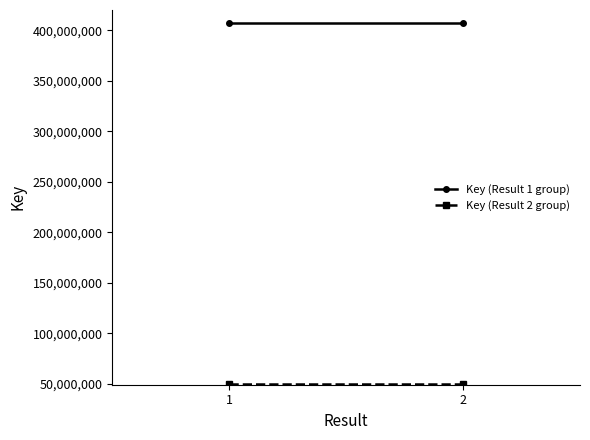

At how many categories does at least one series exceed 199351160?

2